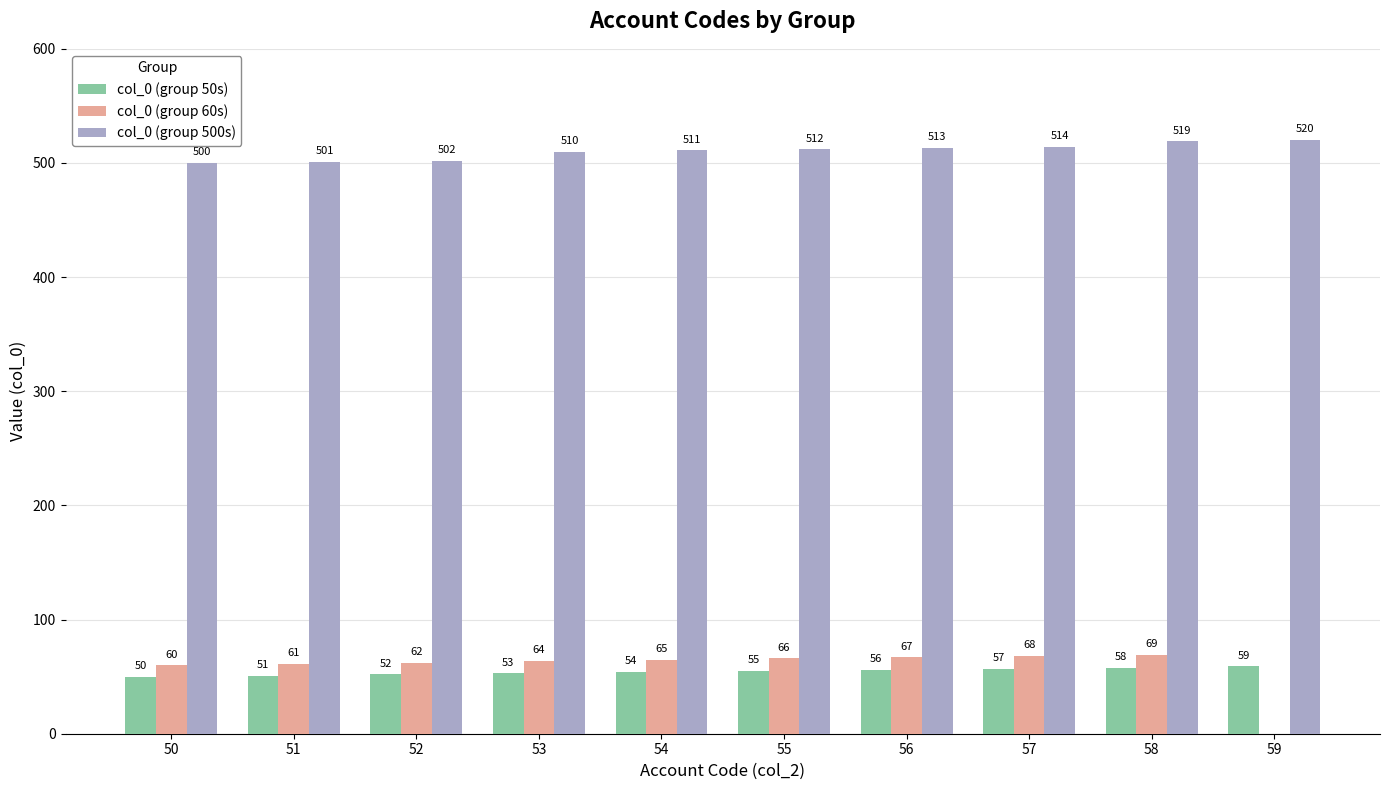

What is the approximate value of col_0 (group 60s) at 53?

64